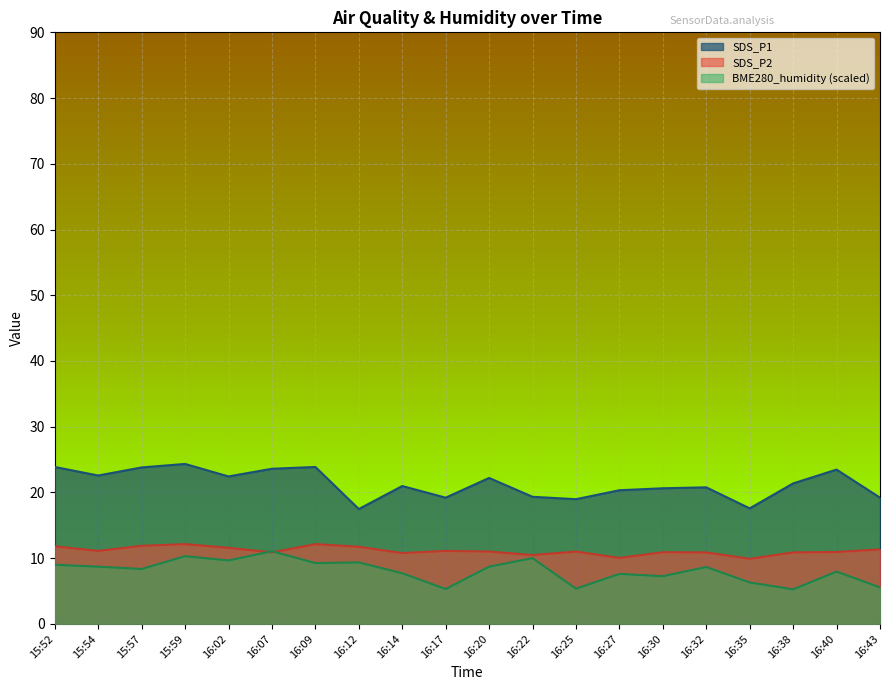

What are all the series names shown in the legend?

SDS_P1, SDS_P2, BME280_humidity (scaled)